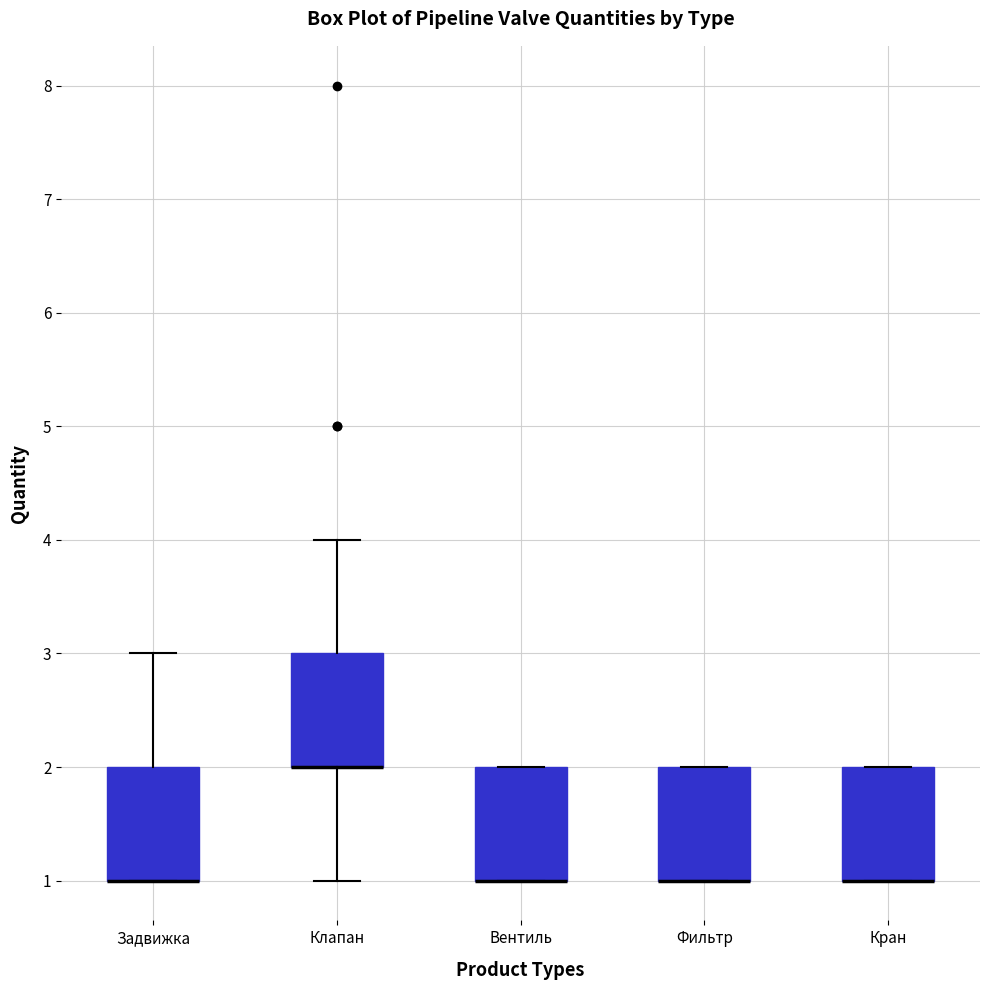

Reading left to right, read every box against the y-axis: the position of its median line, the range the box covers, and the ends of its whiskers. The values are not printed on the chart, so give them approximately, as read against the axis.

Задвижка: median 1 (drawn on the box's lower edge), box 1 to 2, whiskers 1 to 3
Клапан: median 2 (drawn on the box's lower edge), box 2 to 3, whiskers 1 to 4
Вентиль: median 1 (drawn on the box's lower edge), box 1 to 2, whiskers 1 to 2
Фильтр: median 1 (drawn on the box's lower edge), box 1 to 2, whiskers 1 to 2
Кран: median 1 (drawn on the box's lower edge), box 1 to 2, whiskers 1 to 2